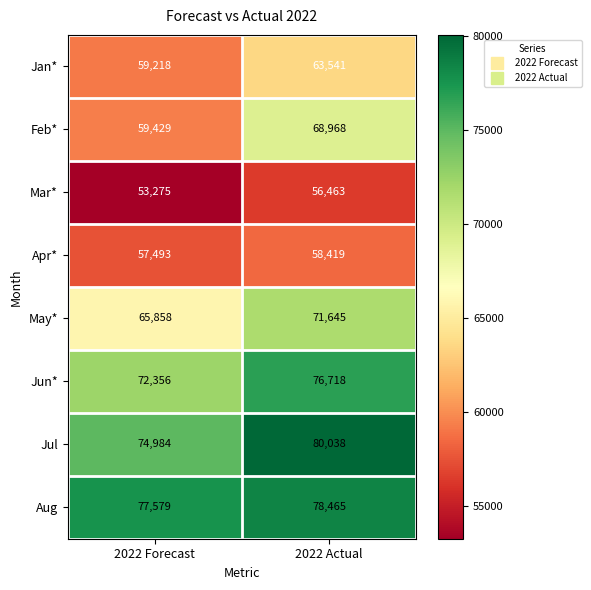

What is the total value across all series at 2022 Forecast?

520192